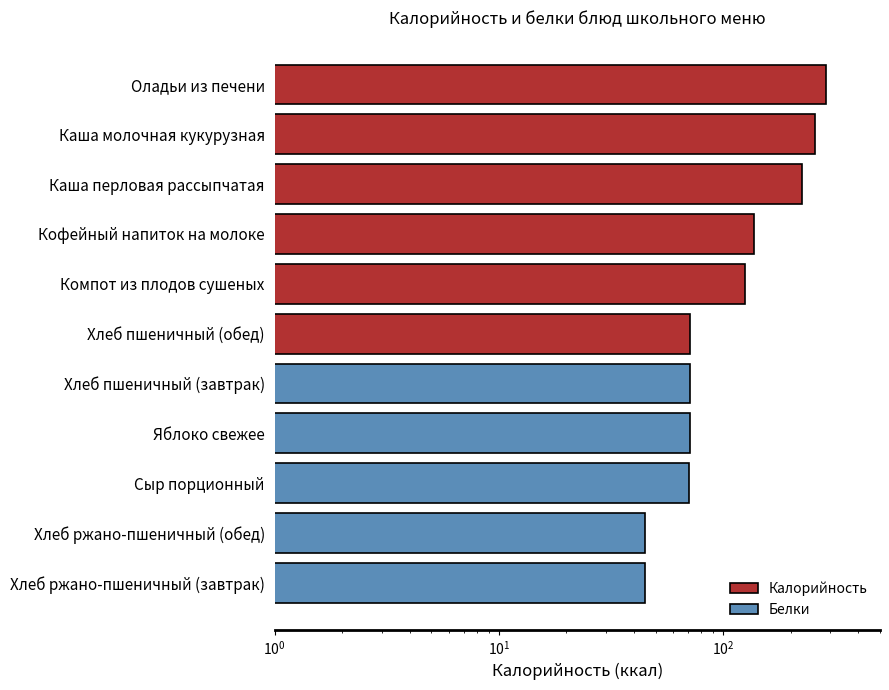

How many groups of bars are there?

11